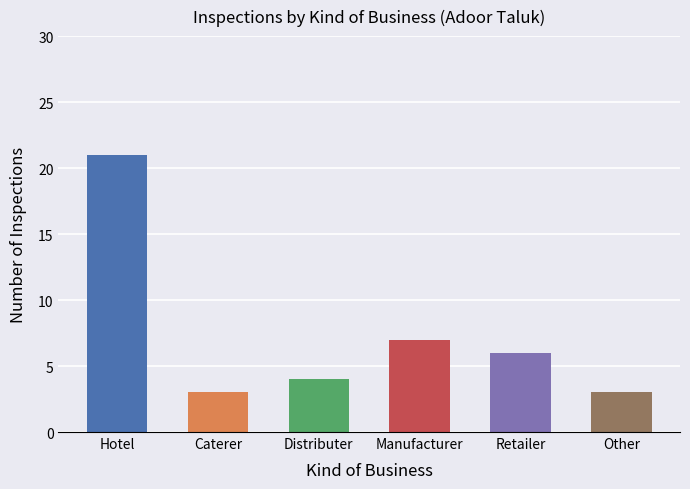

What is the approximate value at Hotel?

21